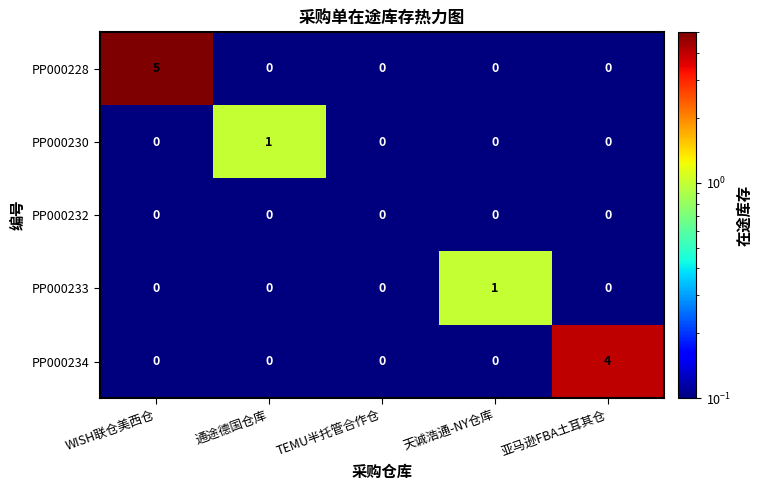

Count the number of categories in the chart.

5